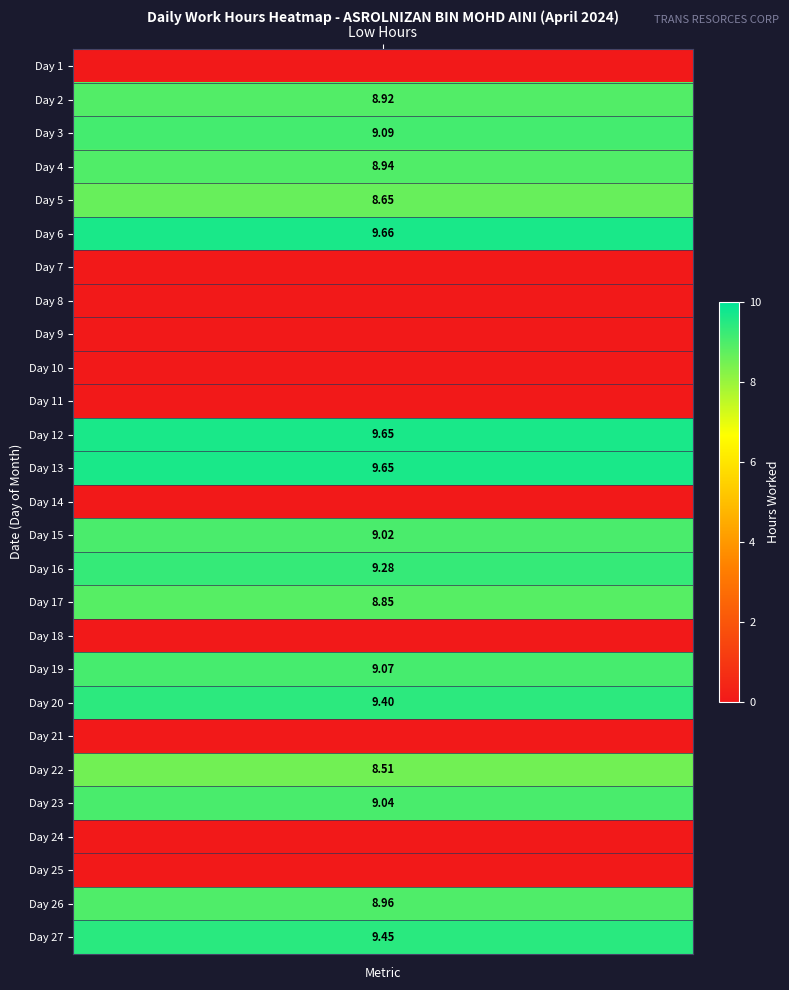

List the series in order of their peak value, highest first.

6, 12, 13, 27, 20, 16, 3, 19, 23, 15, 26, 4, 2, 17, 5, 22, 1, 7, 8, 9, 10, 11, 14, 18, 21, 24, 25